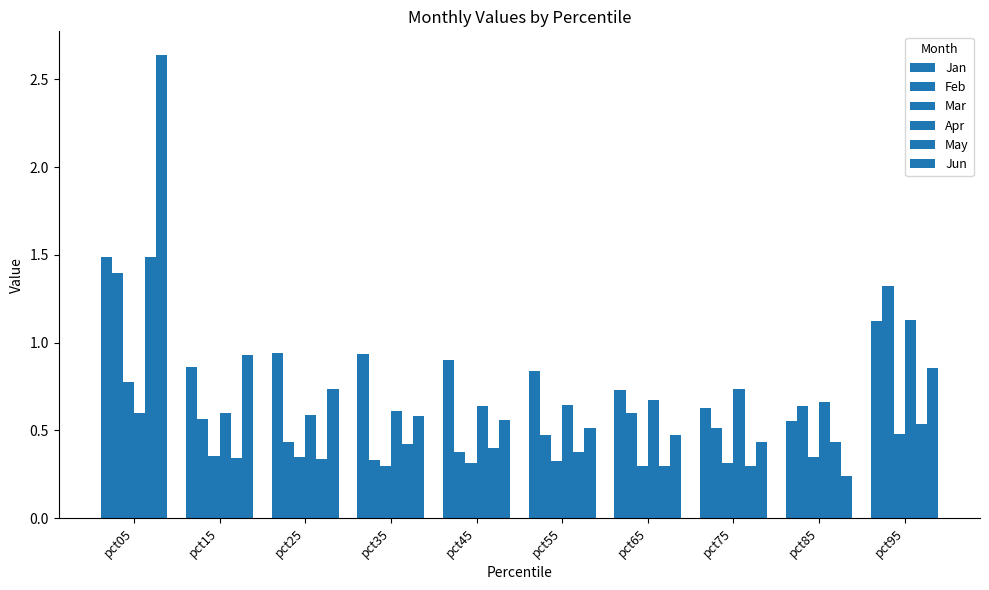

Which category has the highest value in the Jun series?

pct05